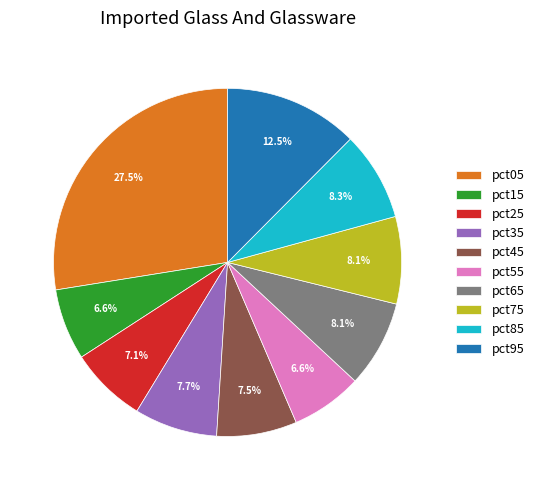

True or false: pct95 accounts for 19% of the total.

False